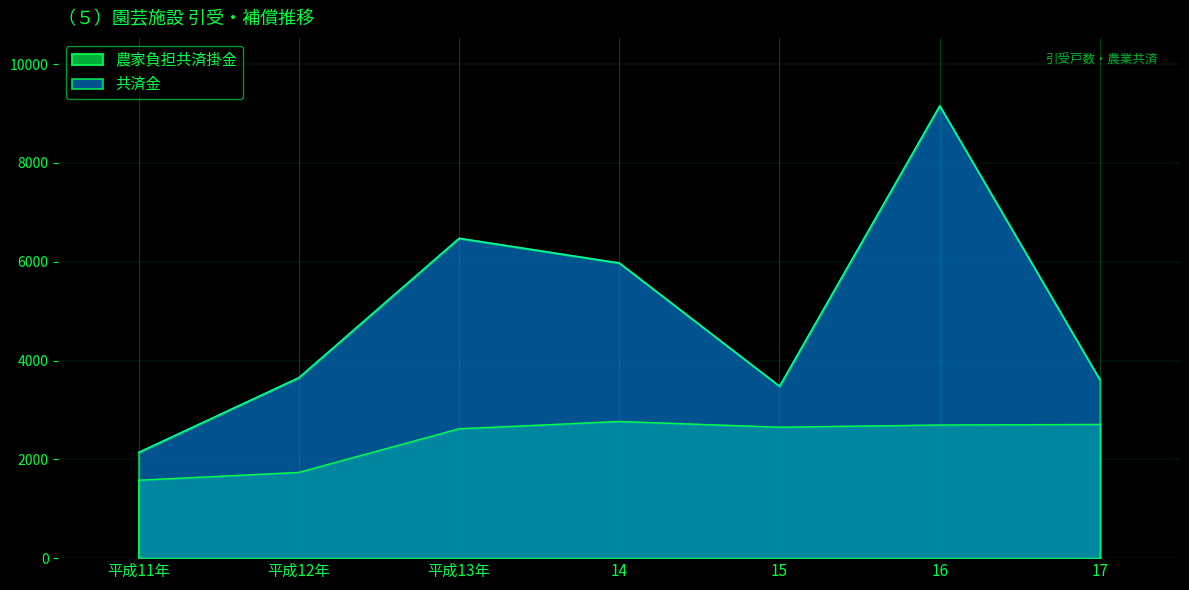

In 共済金, how many points are higher than both neighbors (excluding endpoints)?

2